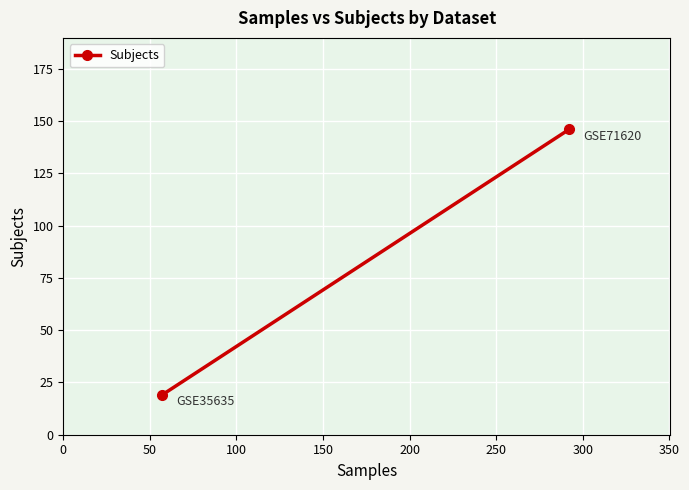

Which has a higher value, 50 or 0?

50